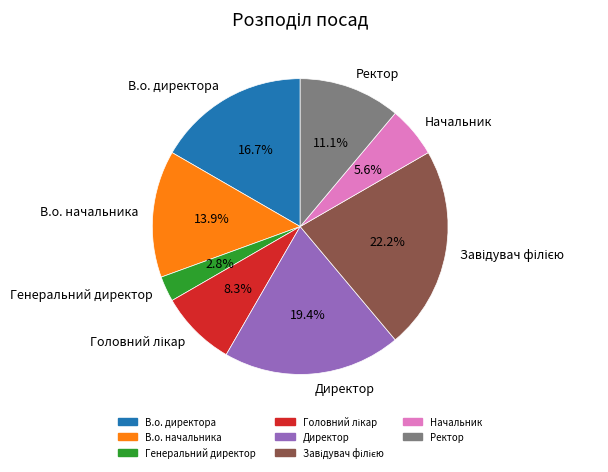

Which slice is the smallest?

Генеральний директор